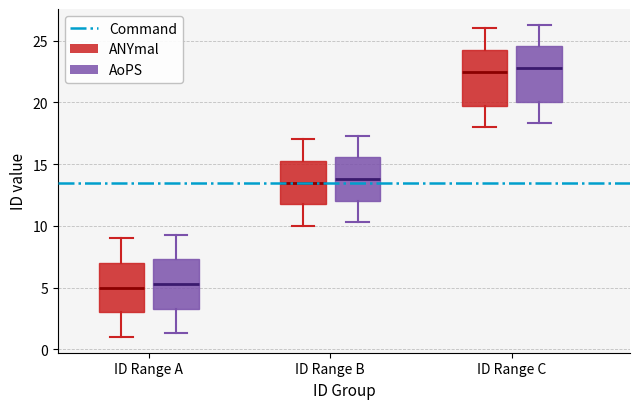

Where is the upper edge of the box for ID Range A (AoPS) on the y-axis? The values are not printed on the chart, so give them approximately, as read against the axis.

7.5